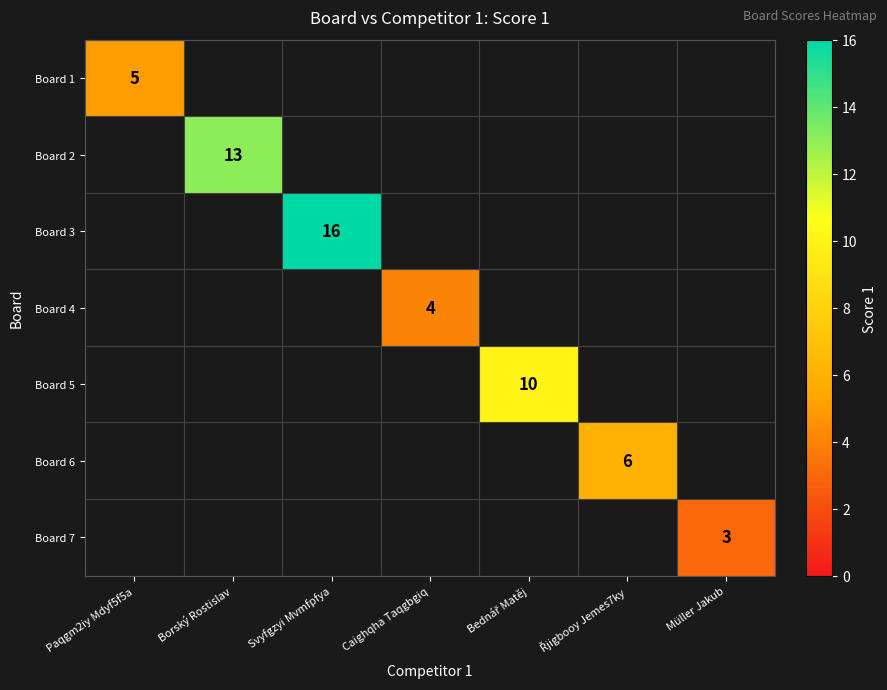

The value of Board 3 at Svyfgzyi Mvmfpfya is 11. True or false?

False